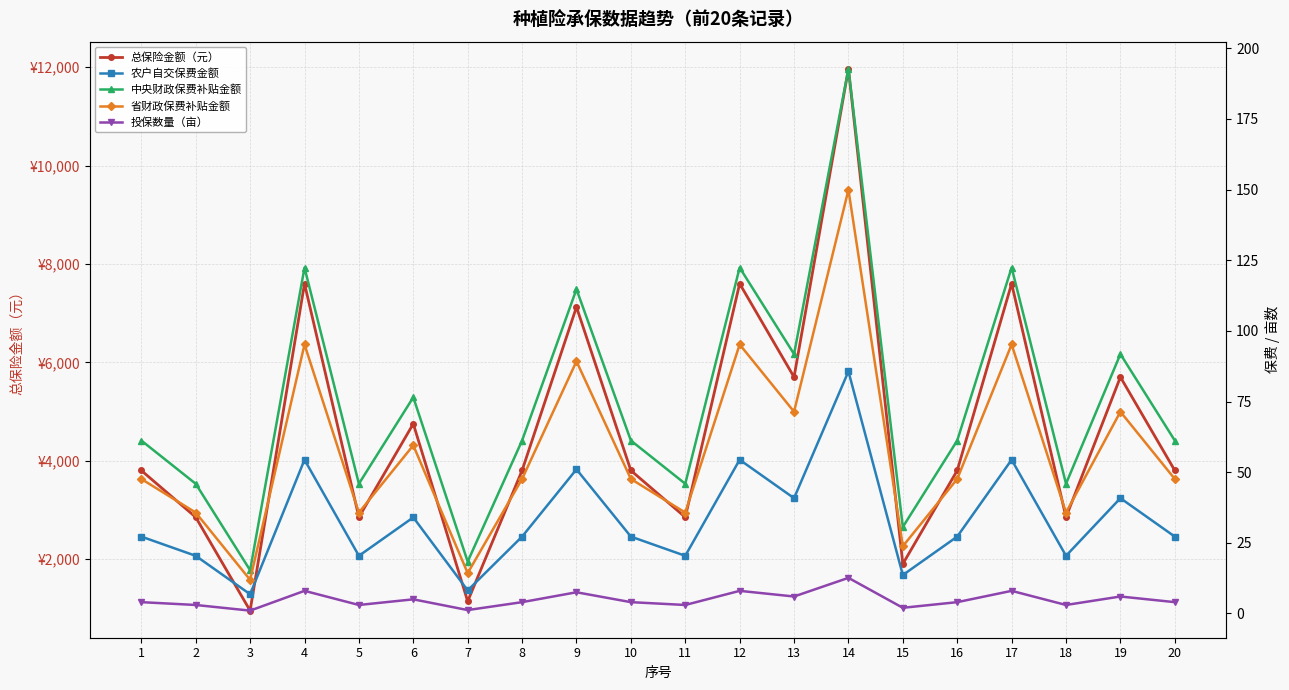

What is the sum of all 省财政保费补贴金额 values?

1157.9